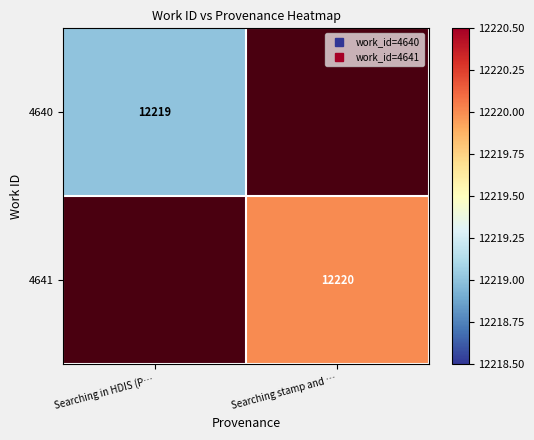

At how many categories does at least one series exceed 12219?

1